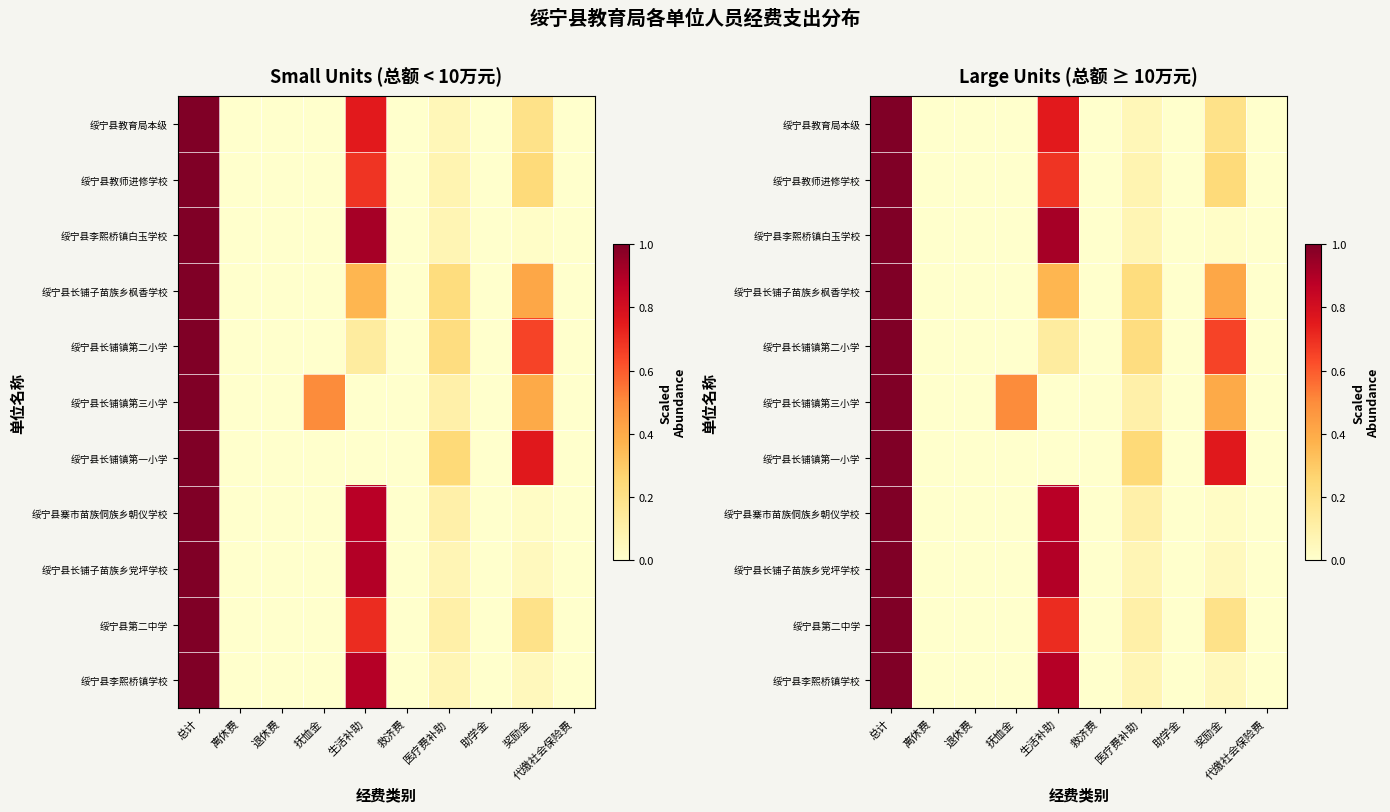

The value of 绥宁县长铺镇第一小学 at 抚恤金 is 0.0. True or false?

True